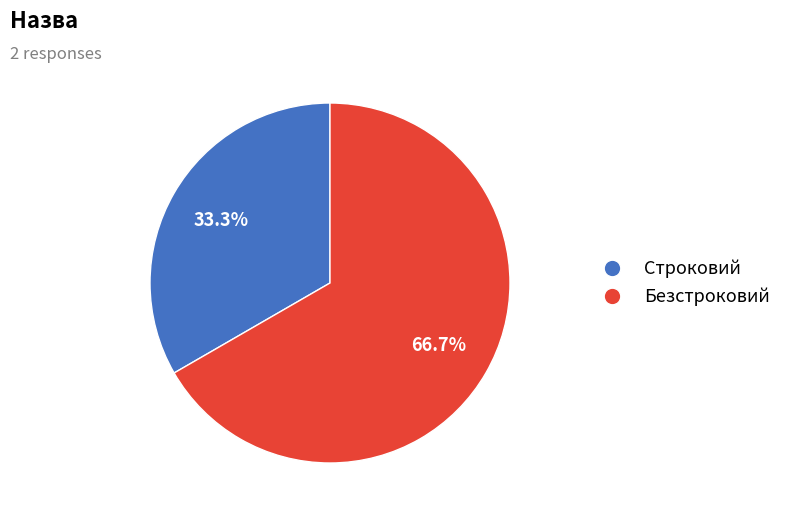

Between Строковий and Безстроковий, which is larger?

Безстроковий